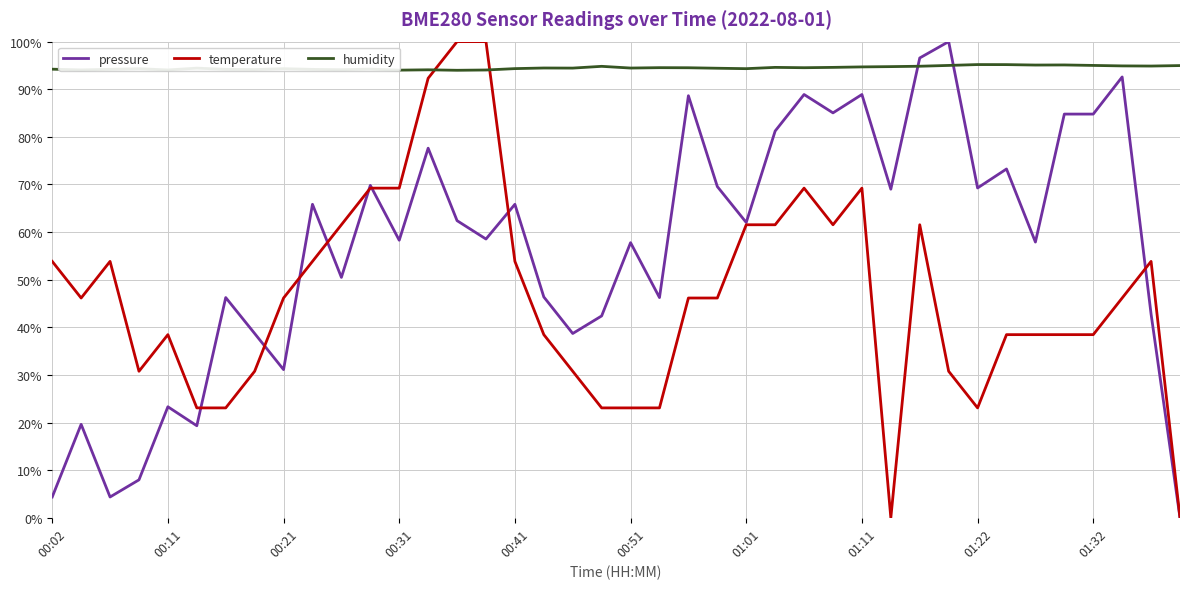

Rank the series by their average value, from highest to lowest.

humidity, pressure, temperature